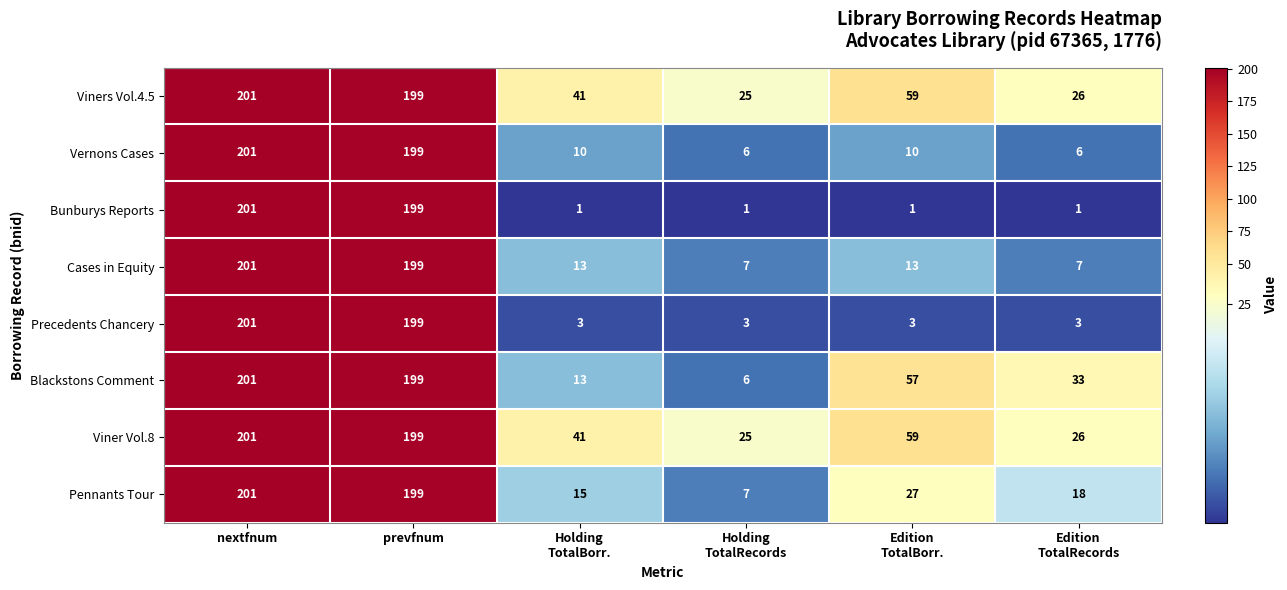

What is the maximum value shown in the chart?

201